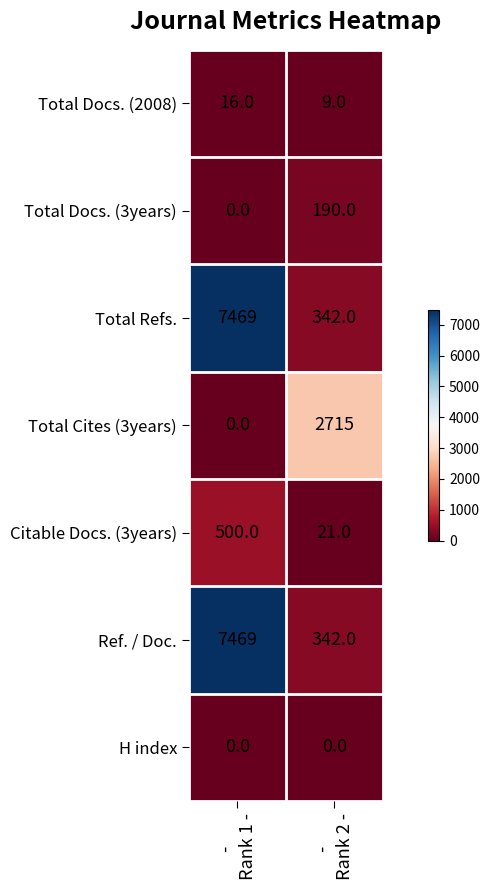

What is the spread (max minus min) of values at - 
Rank 1 -?

7469